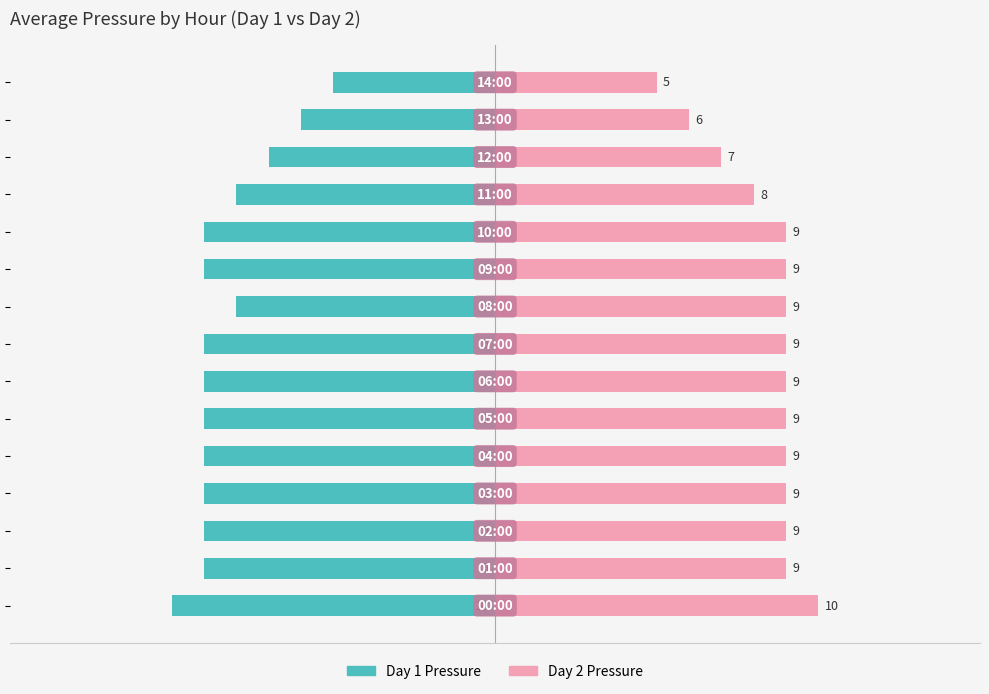

Rank the series by their average value, from highest to lowest.

Day 2 Pressure, Day 1 Pressure